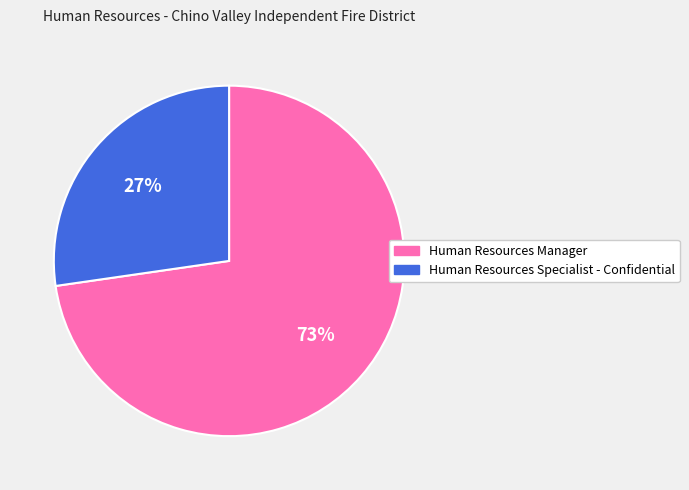

Which slice represents more than half of the pie?

Human Resources Manager